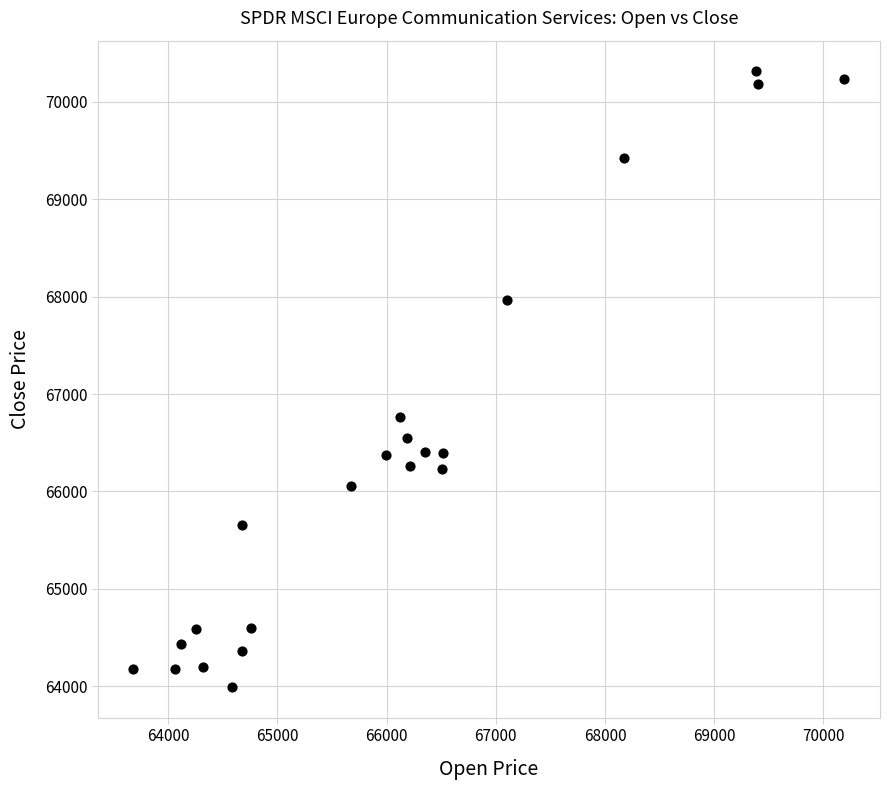

What Y value in the scatter plot is closest to 67153?

66760